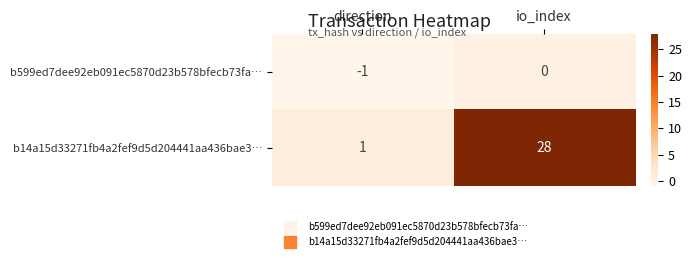

At io_index, list the series in order from largest to smallest.

b14a15d33271fb4a2fef9d5d204441aa436bae3…, b599ed7dee92eb091ec5870d23b578bfecb73fa…